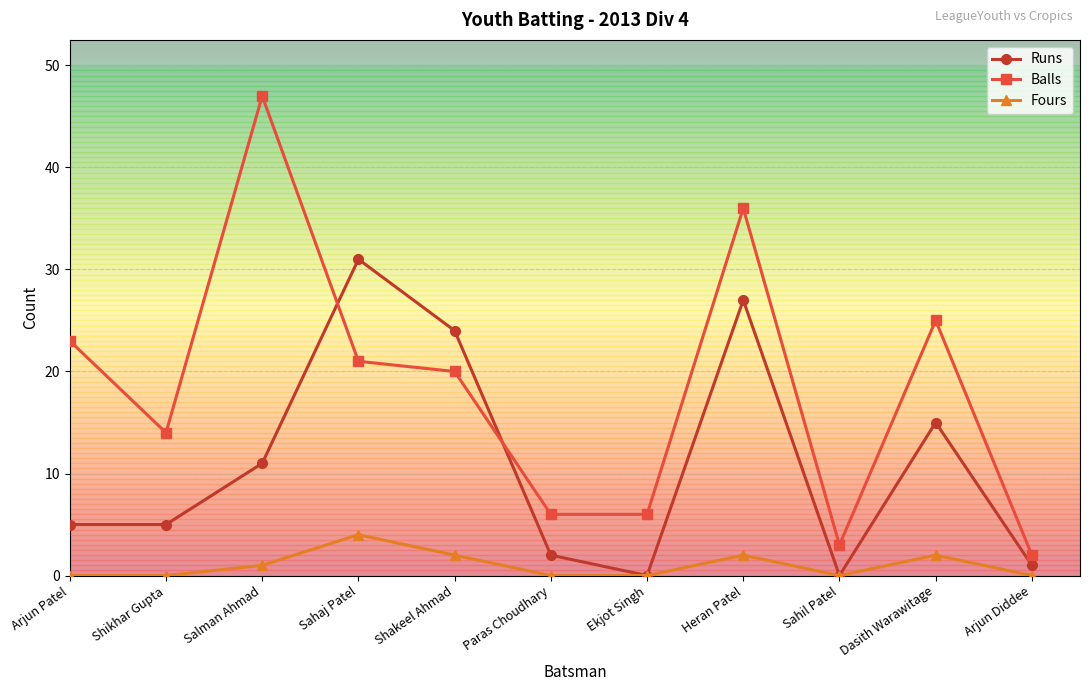

What value does the Balls series have at Heran Patel?

36